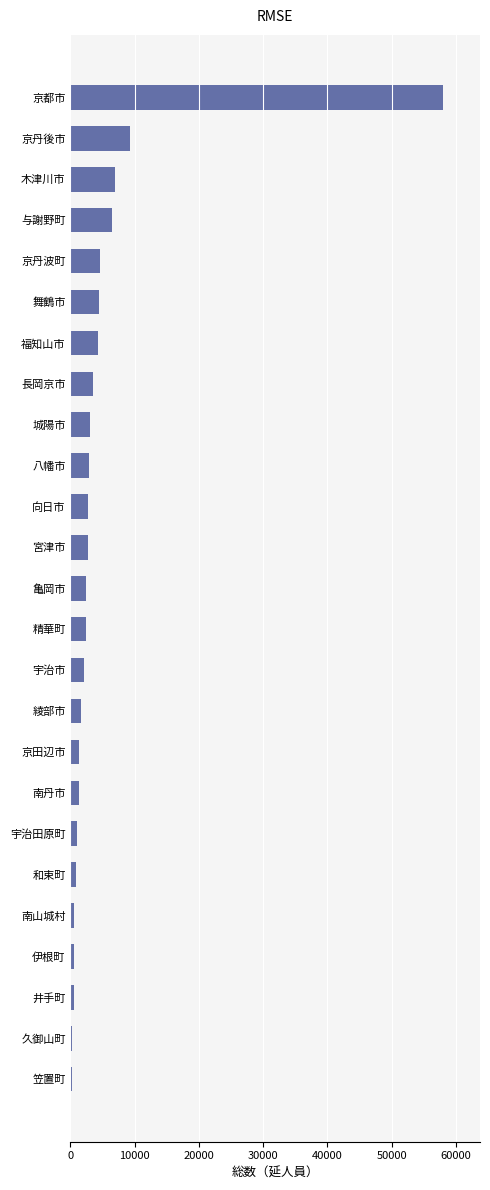

What is the difference between the maximum and minimum values?

57741